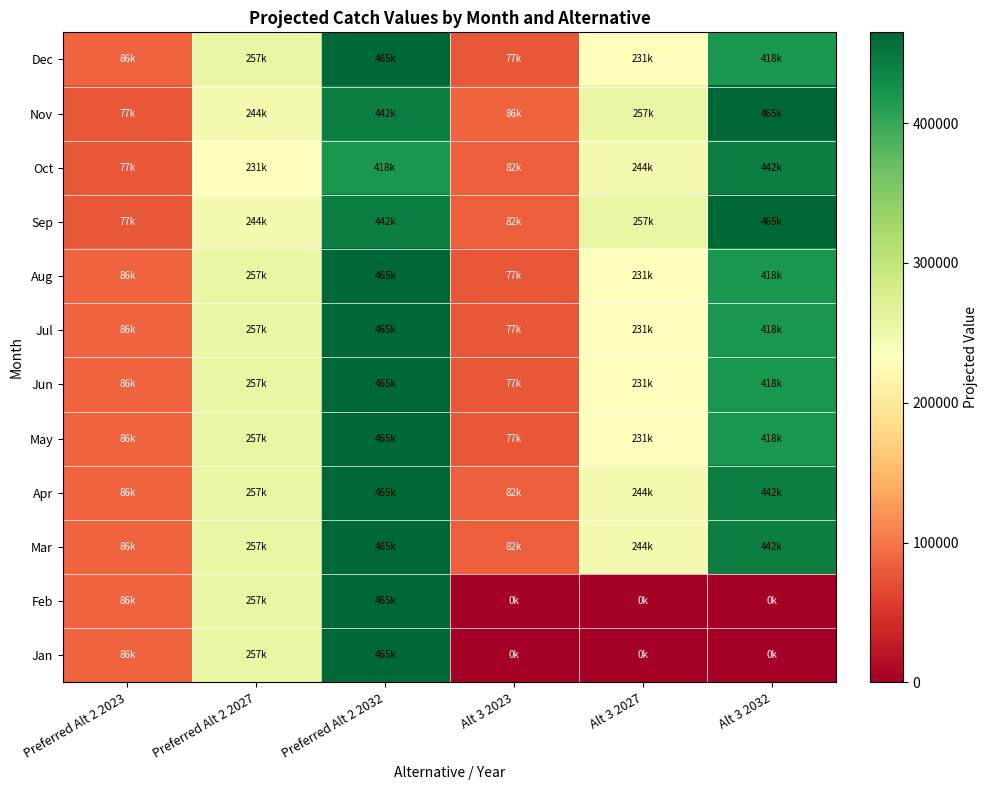

List the series in order of their peak value, highest first.

Jan, Feb, Mar, Apr, May, Jun, Jul, Aug, Sep, Nov, Dec, Oct